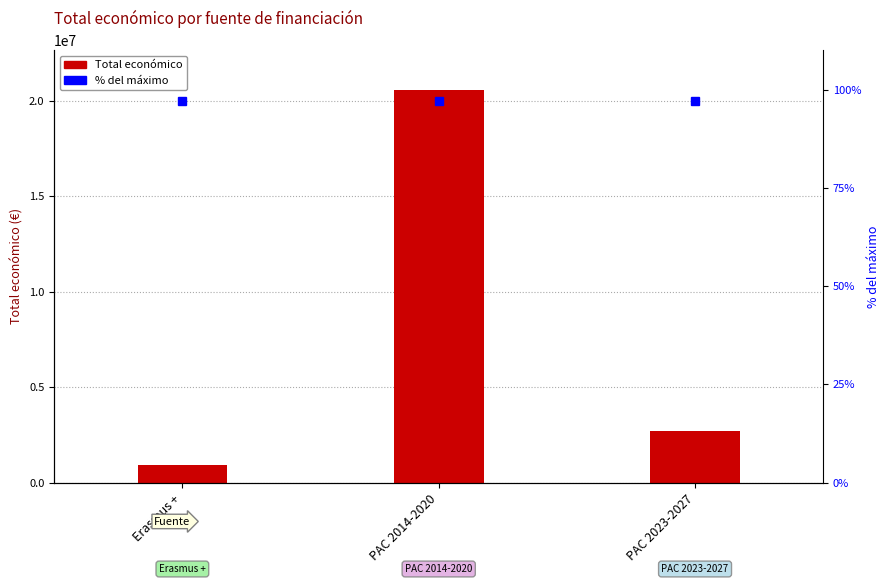

How many bars are there in total?

3